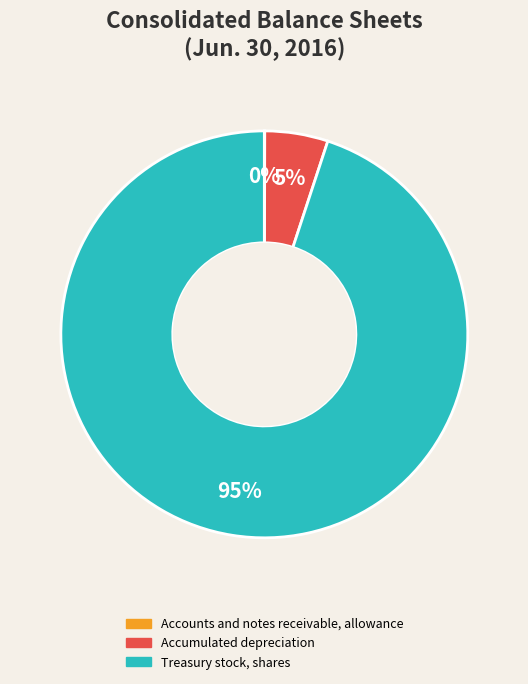

To the nearest percent, what is the difference between the largest and smallest slice percentages?

95%